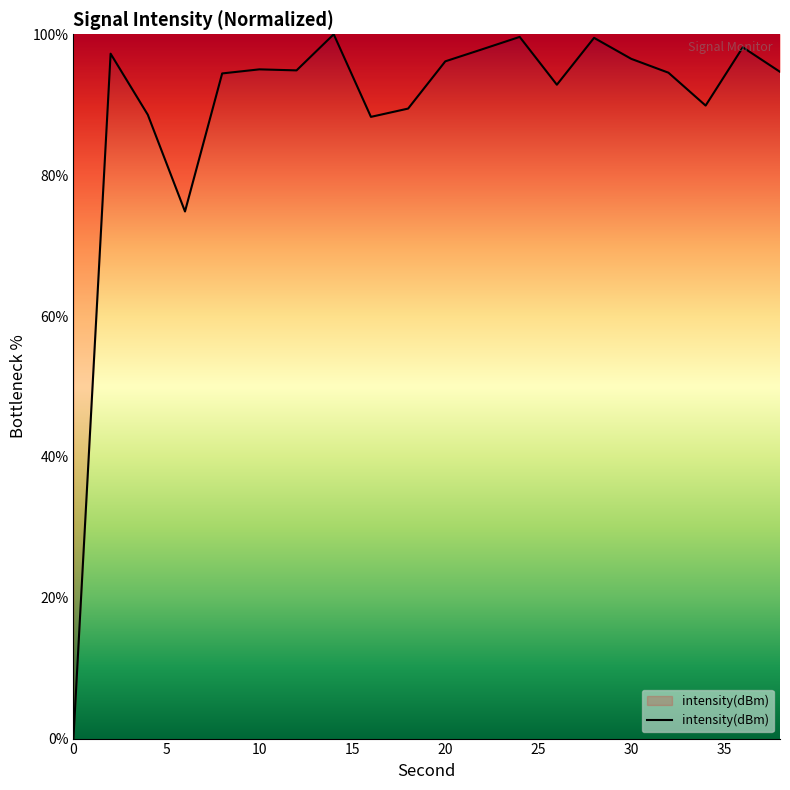

What is the greatest value displayed?

100.0